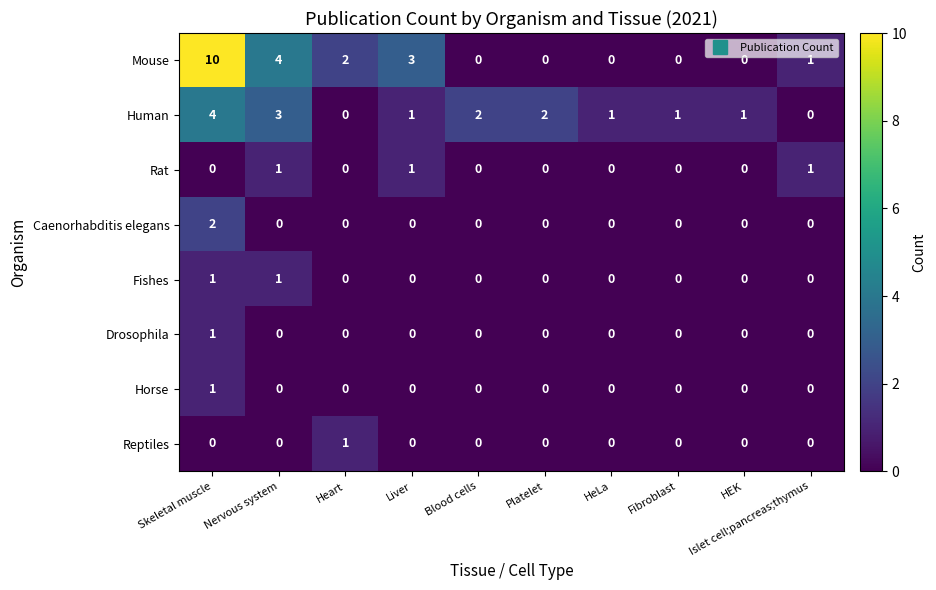

How many categories are shown in the chart?

10